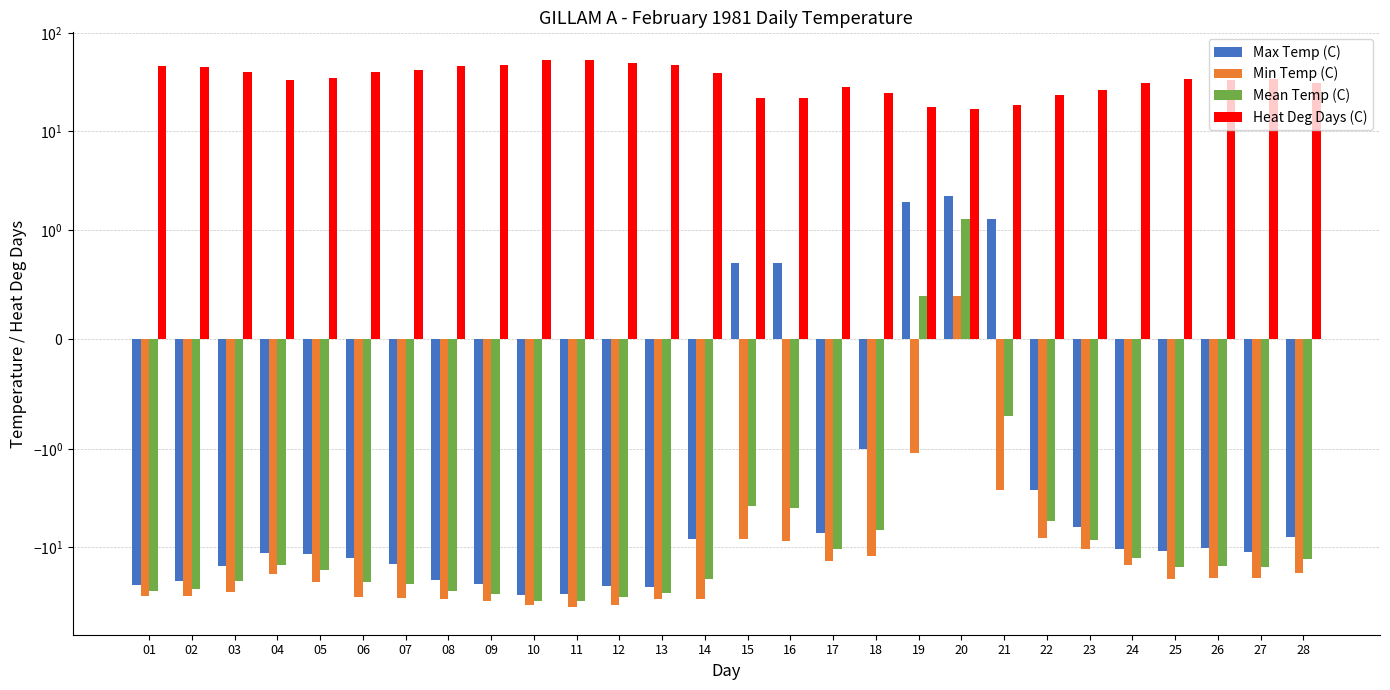

Reading right to left, what are all the values shown in this chart?

Max Temp (C): -7.8	-11.2	-10.2	-10.9	-10.5	-6.2	-2.6	1.3	2.2	1.9	-1.0	-7.2	0.7	0.7	-8.3	-25.4	-24.7	-30.1	-30.7	-23.7	-21.7	-14.8	-12.9	-11.7	-11.5	-15.5	-22.0	-24.2
Min Temp (C): -18.2	-20.7	-20.6	-20.8	-15.2	-10.5	-8.1	-2.6	0.4	-1.1	-12.3	-13.7	-8.7	-8.3	-33.3	-33.3	-38.4	-40.7	-38.7	-35.2	-33.8	-32.5	-31.7	-22.5	-18.6	-28.3	-31.2	-31.2
Mean Temp (C): -13.0	-16.0	-15.4	-15.9	-12.9	-8.4	-5.4	-0.7	1.3	0.4	-6.7	-10.5	-4.0	-3.8	-20.8	-29.4	-31.6	-35.4	-34.7	-29.5	-27.8	-23.7	-22.3	-17.1	-15.1	-21.9	-26.6	-27.7
Heat Deg Days (C): 31.0	34.0	33.4	33.9	30.9	26.4	23.4	18.7	16.7	17.6	24.7	28.5	22.0	21.8	38.8	47.4	49.6	53.4	52.7	47.5	45.8	41.7	40.3	35.1	33.1	39.9	44.6	45.7